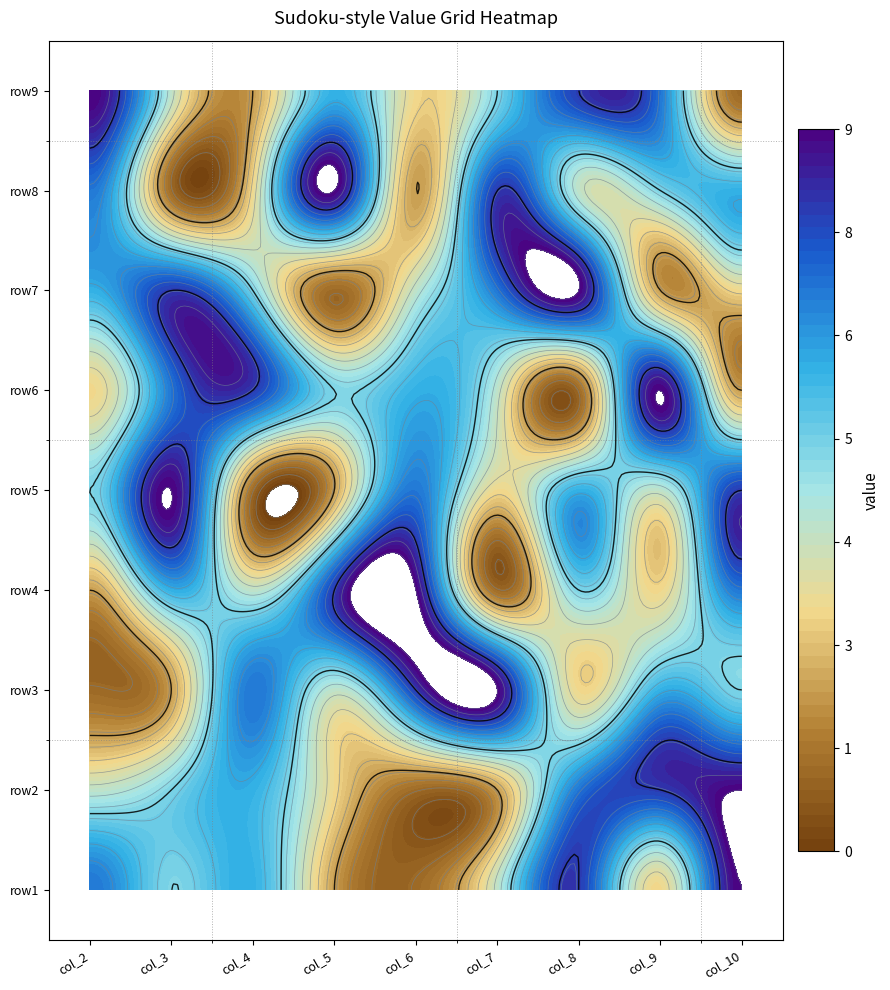

How many categories are shown in the chart?

9